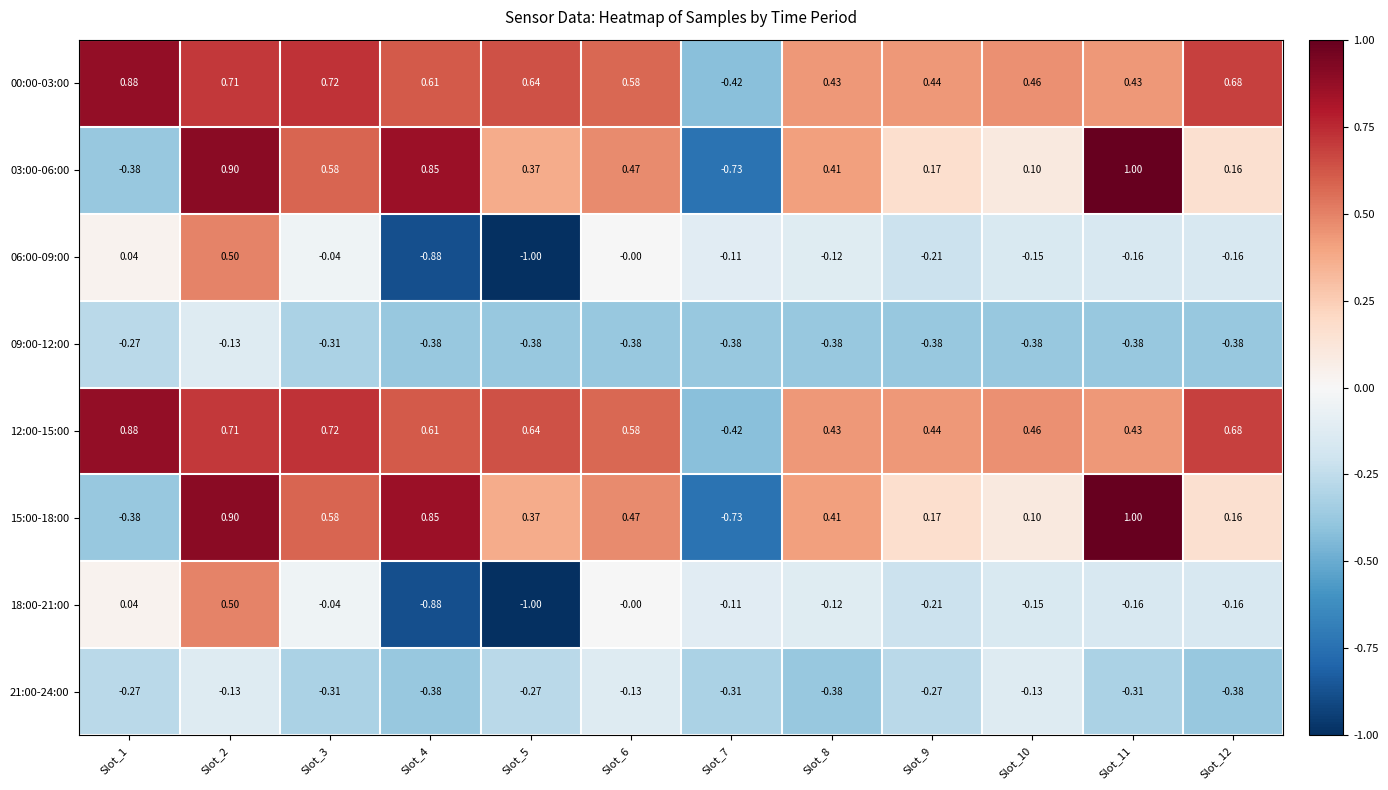

Is the value of 18:00-21:00 at Slot_4 greater than the value of 03:00-06:00 at Slot_4?

No